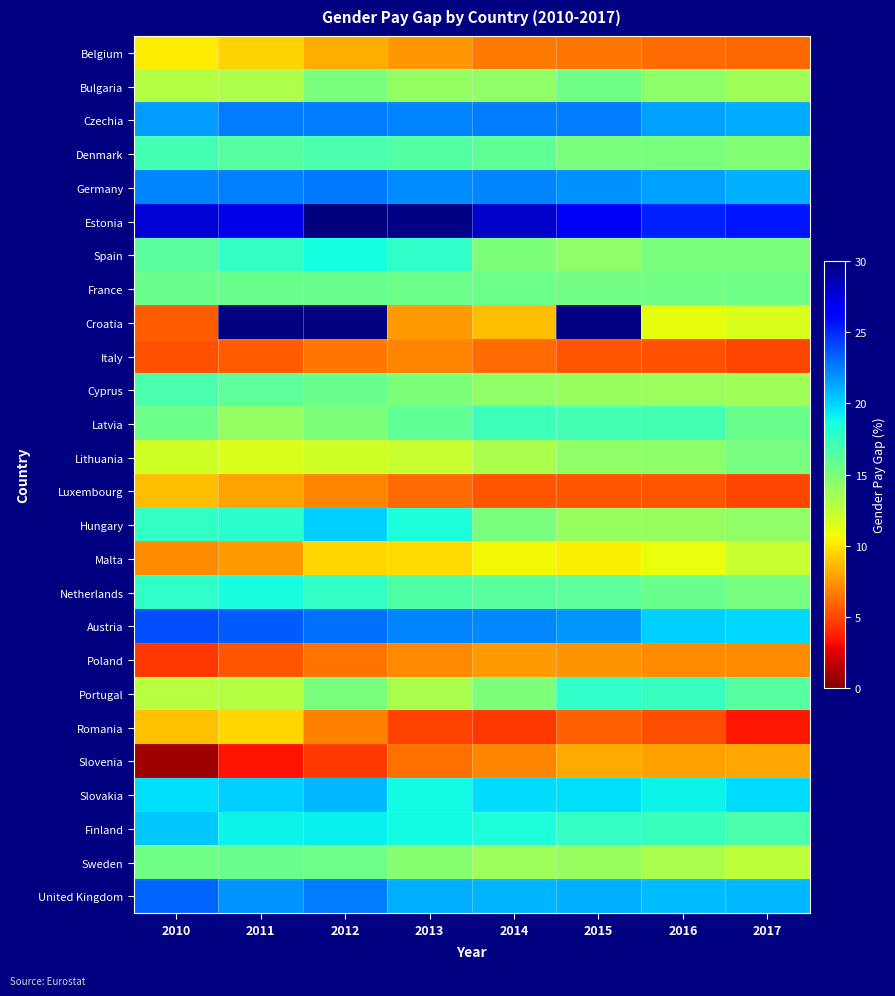

What is the difference between the highest and lowest values at 2011?

24.0